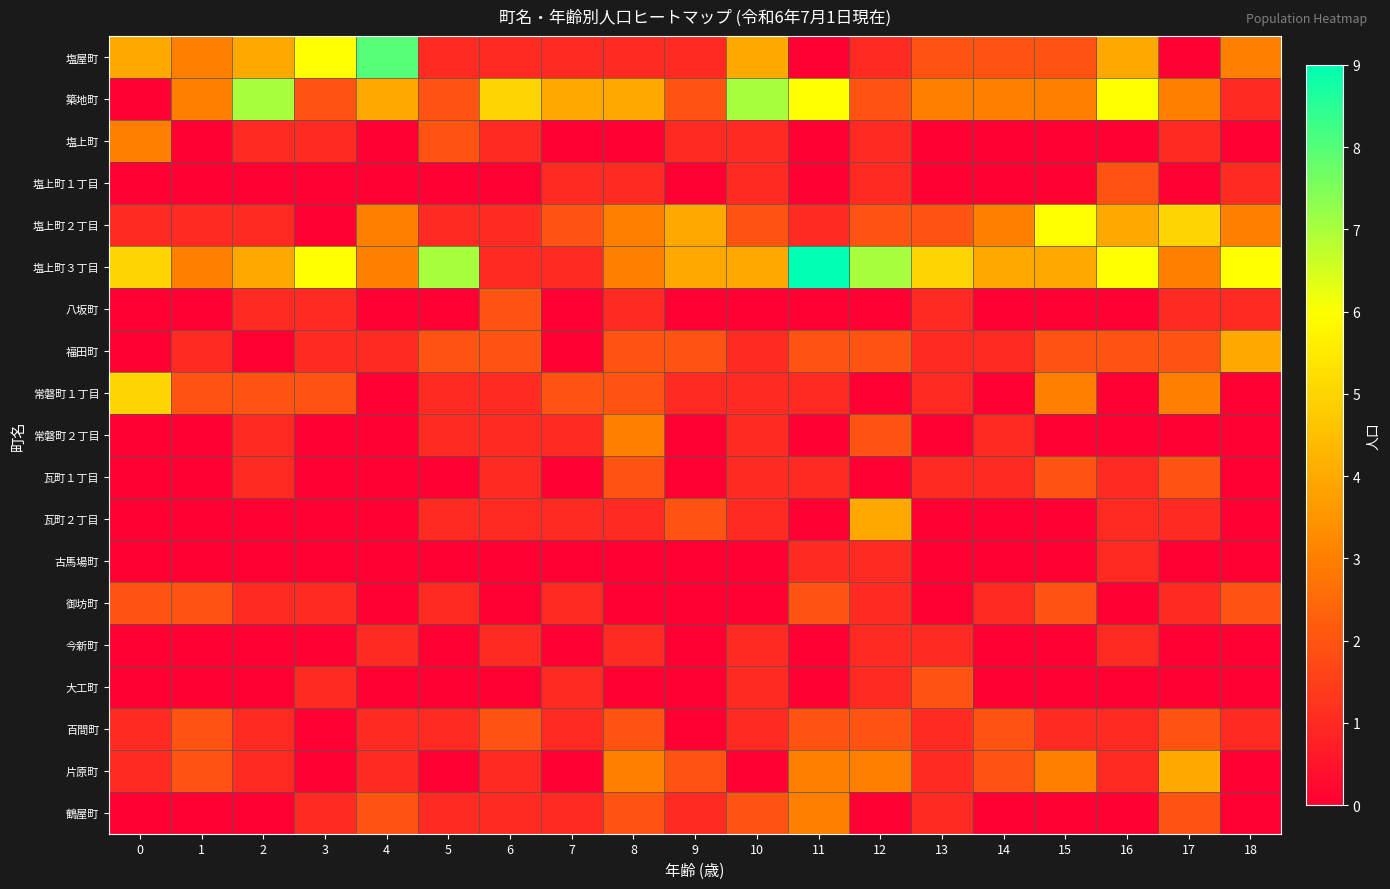

Between 18 and 12, which is larger?

18